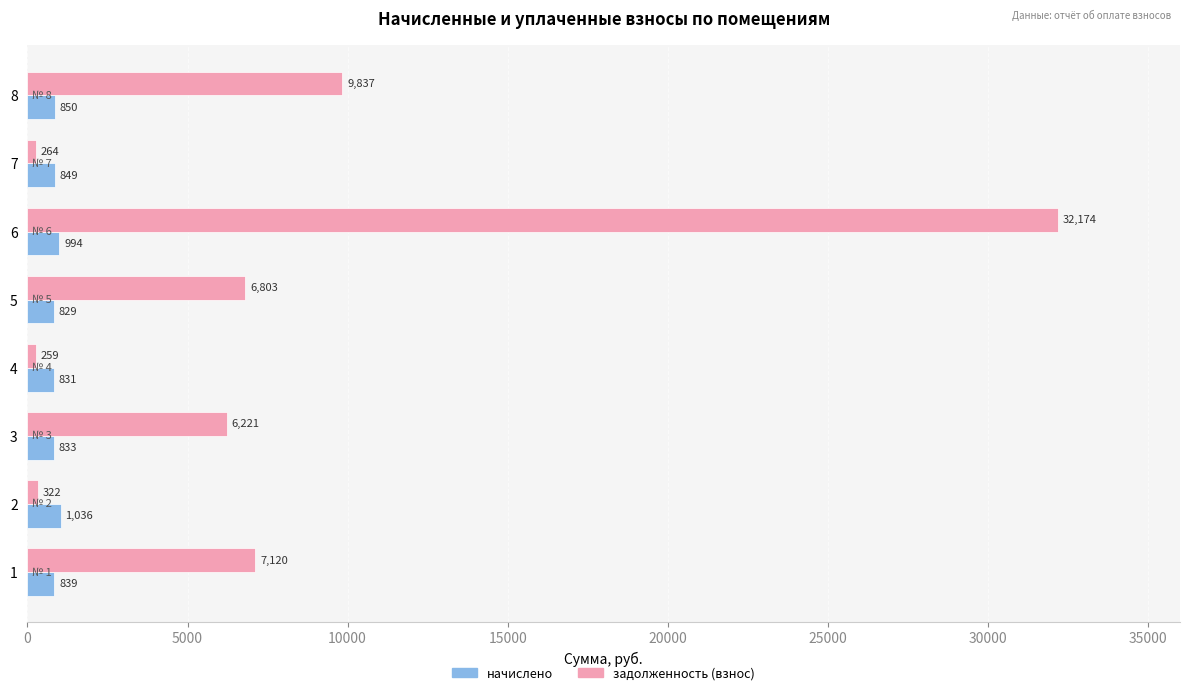

Is the value of задолженность (взнос) at 7 greater than the value of начислено at 6?

No